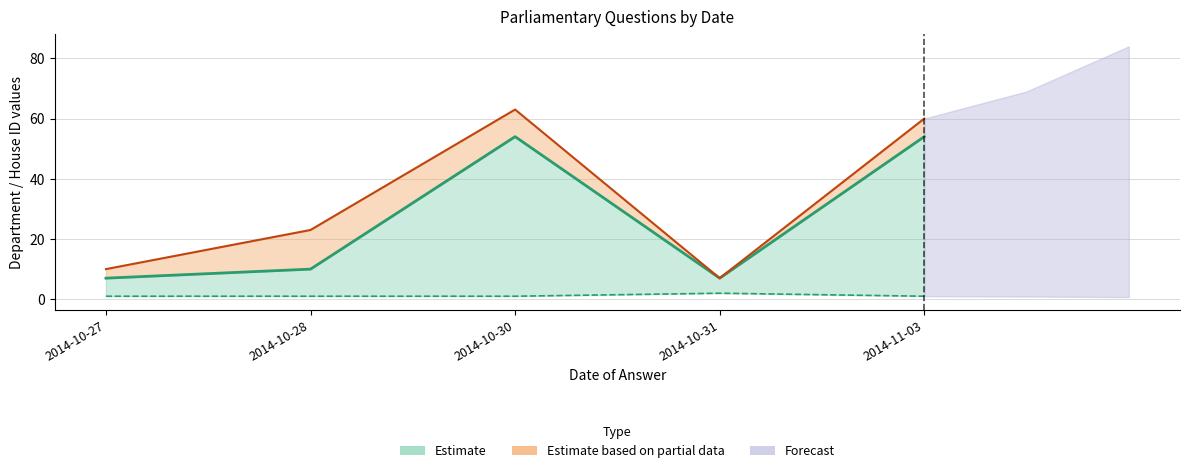

True or false: house id lower and answering dept id cross at least once.

False